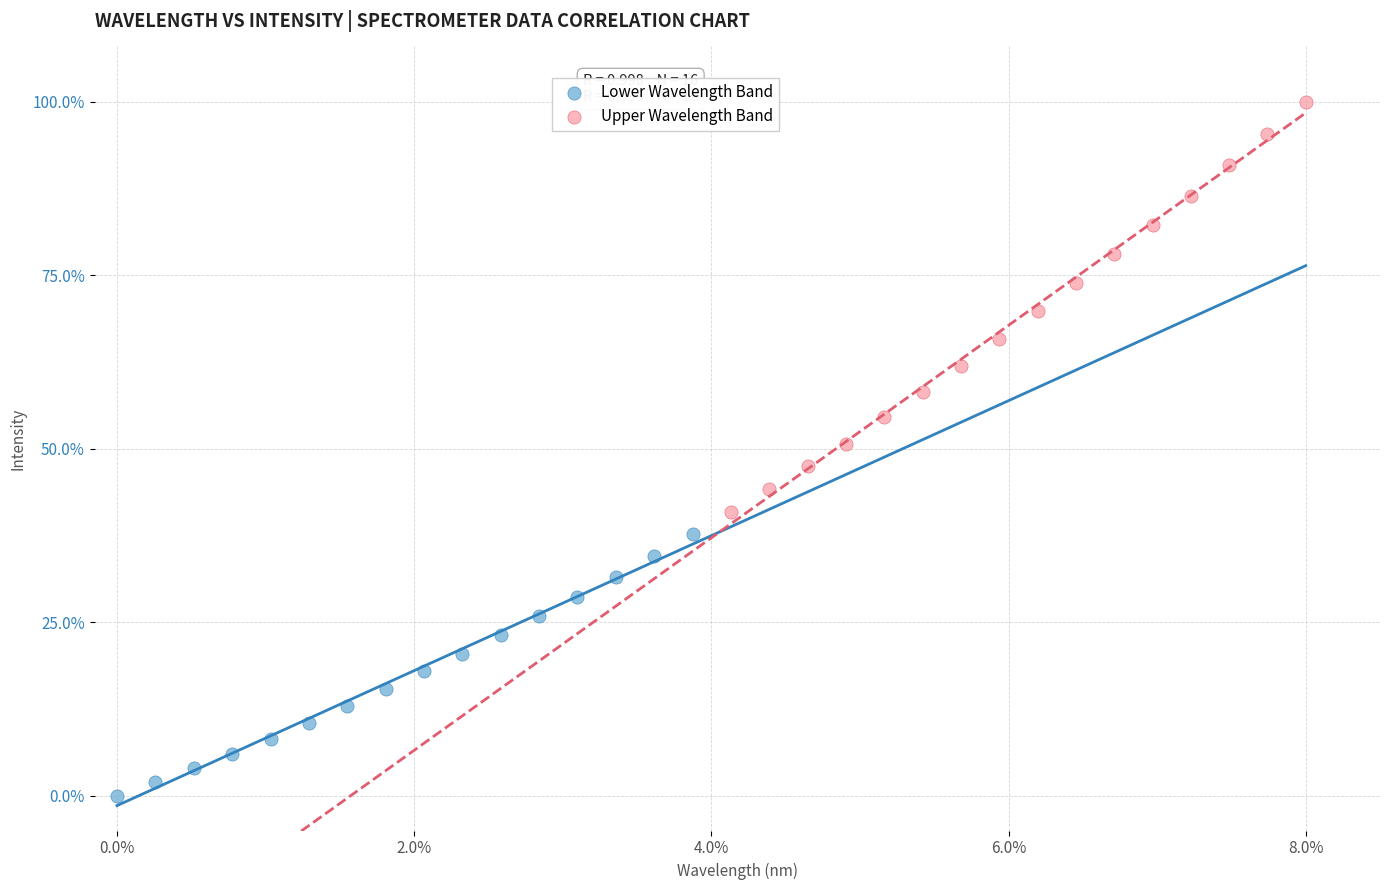

Which series contains the highest Y value?

Upper Wavelength Band